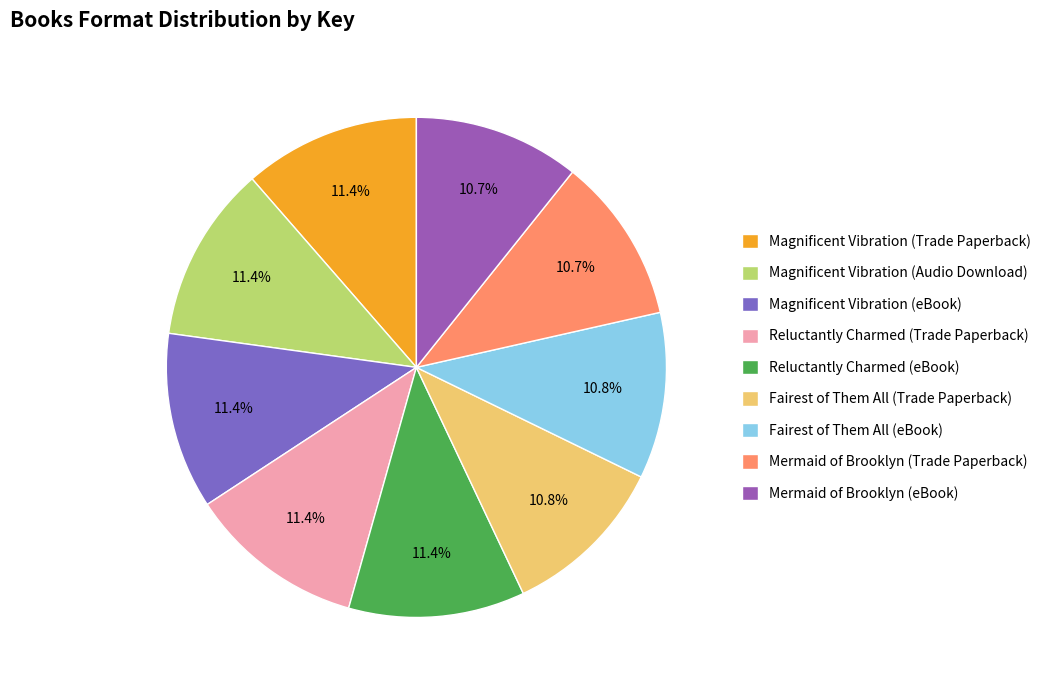

Combined, what portion of the pie is Magnificent Vibration (Trade Paperback) and Reluctantly Charmed (Trade Paperback)?

22.8%